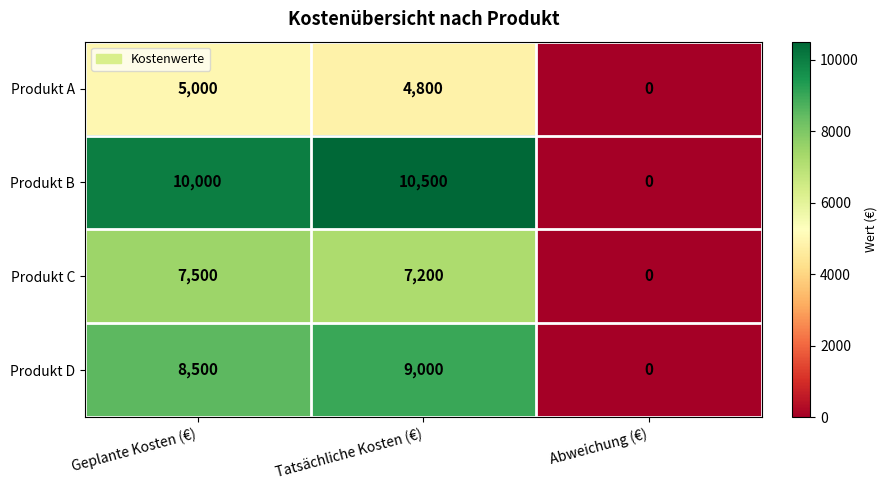

What value does the Produkt C series have at Tatsächliche Kosten (€)?

7200